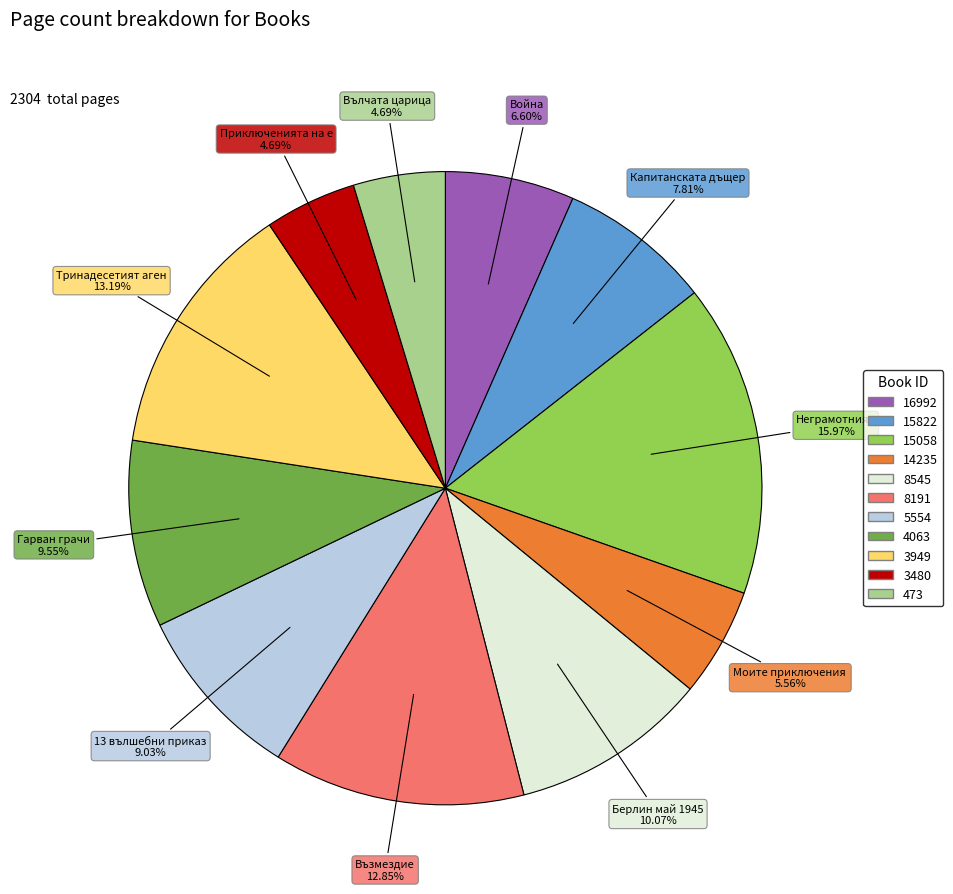

Does 15058 represent more than half of the total?

No